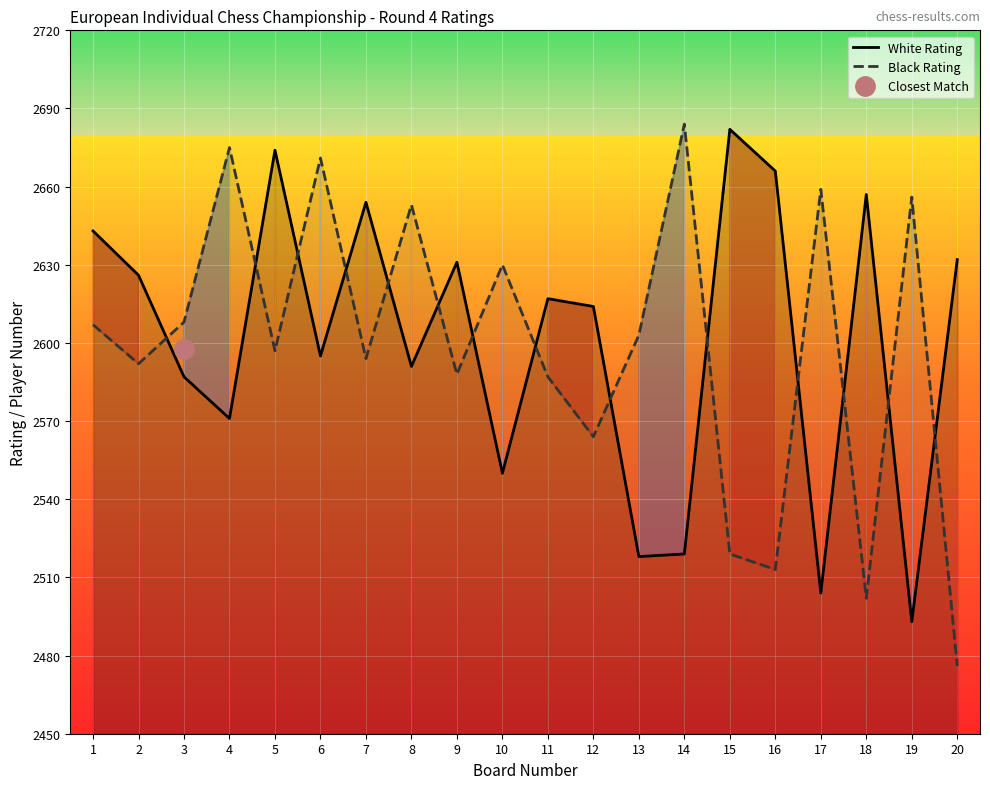

Reading left to right, list all the values displayed in this chart.

White Rating: 1=2643	2=2626	3=2587	4=2571	5=2674	6=2595	7=2654	8=2591	9=2631	10=2550	11=2617	12=2614	13=2518	14=2519	15=2682	16=2666	17=2504	18=2657	19=2493	20=2632
Black Rating: 1=2607	2=2592	3=2608	4=2675	5=2597	6=2671	7=2594	8=2653	9=2588	10=2630	11=2587	12=2564	13=2603	14=2684	15=2519	16=2513	17=2659	18=2502	19=2656	20=2476